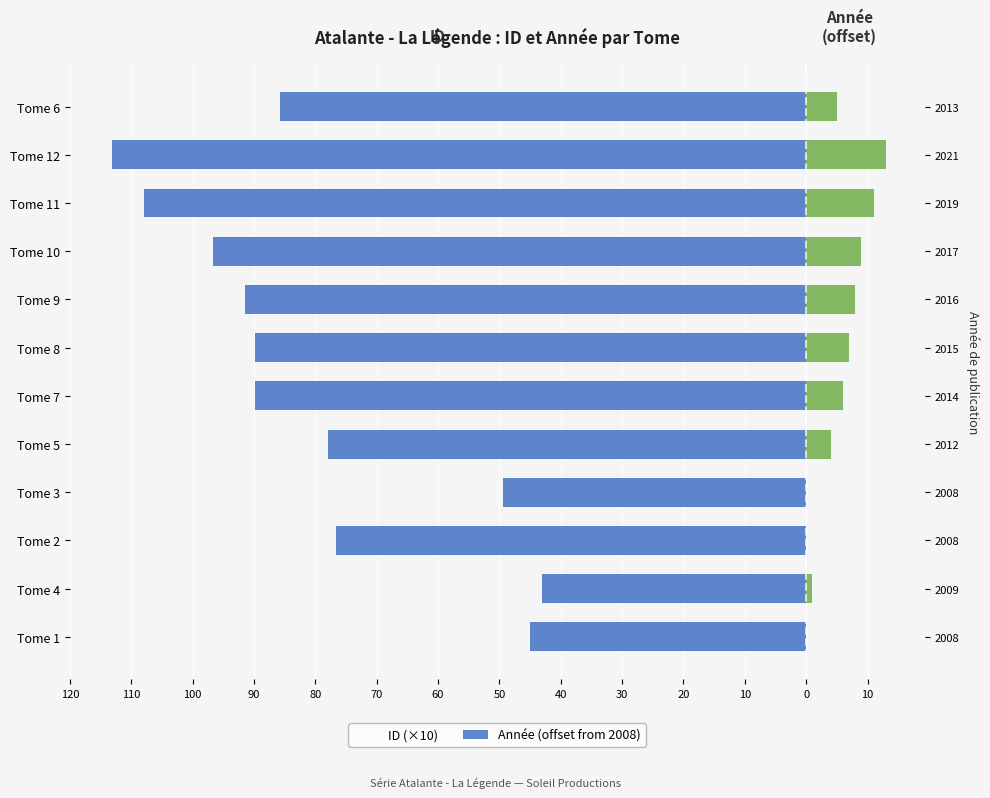

What is the value of the id bar at the 1st from the left?

-45.0